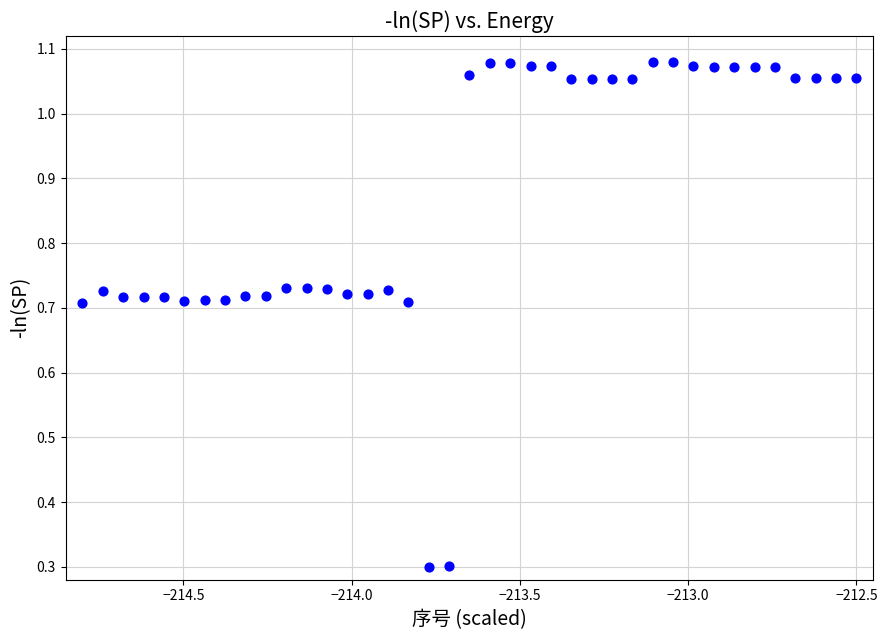

What is the range of Y values (max minus min)?

0.8